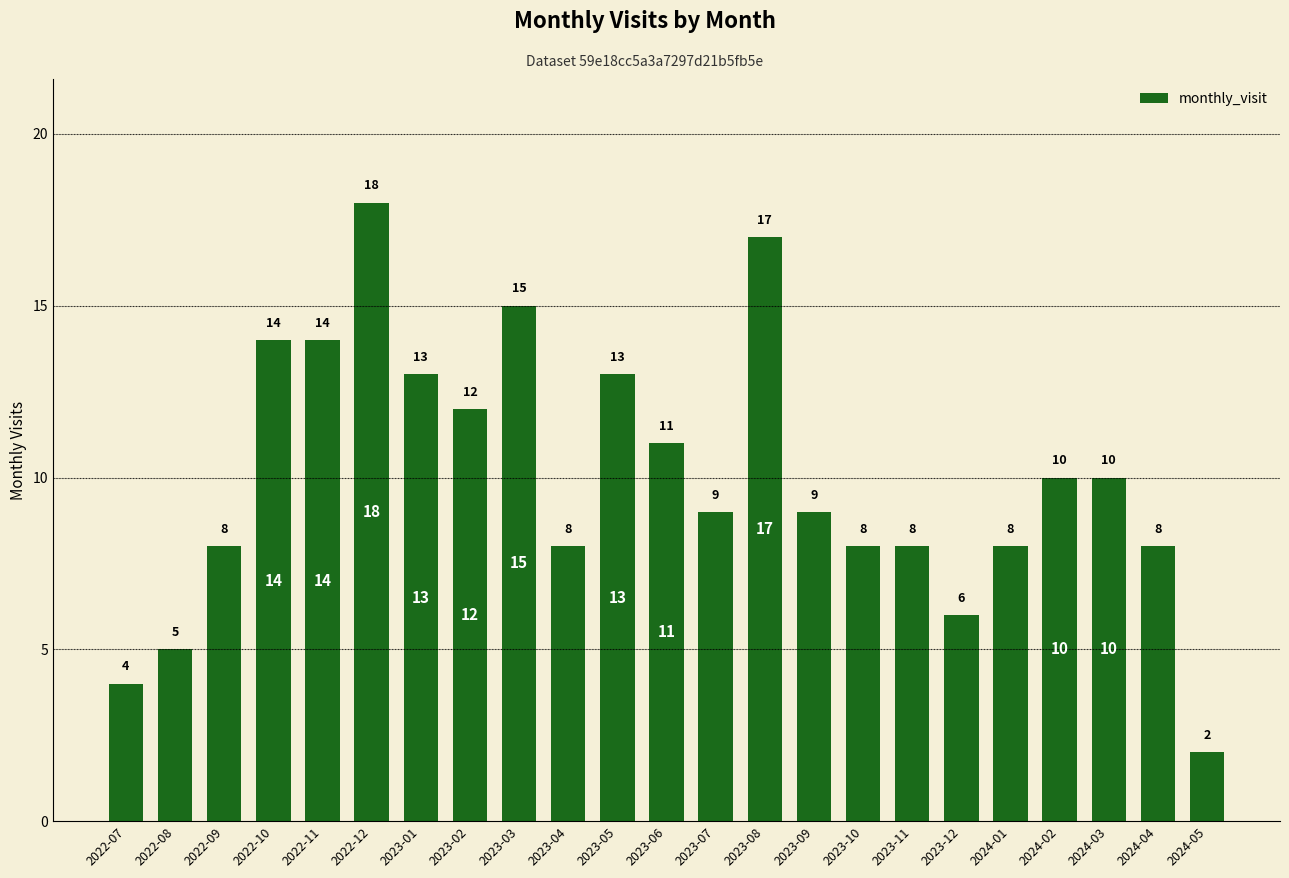

What is the sum of the values at 2023-09 and 2024-03?

19